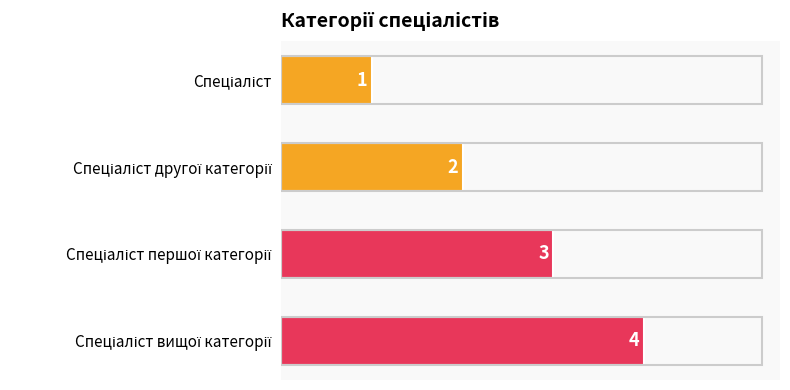

How many values are between 2 and 4?

3